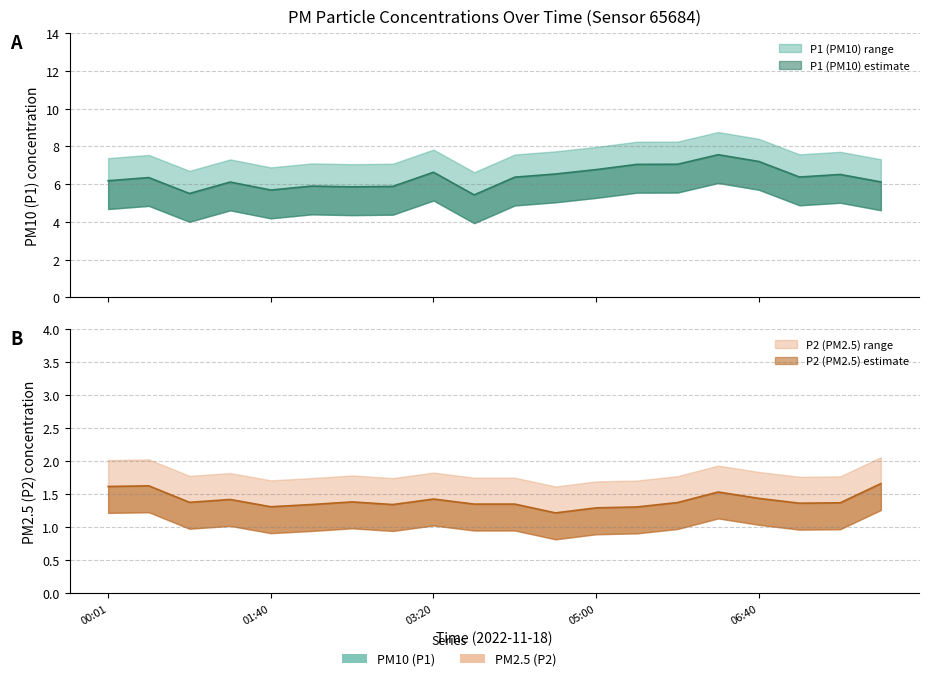

What are all the series names shown in the legend?

P1, P2